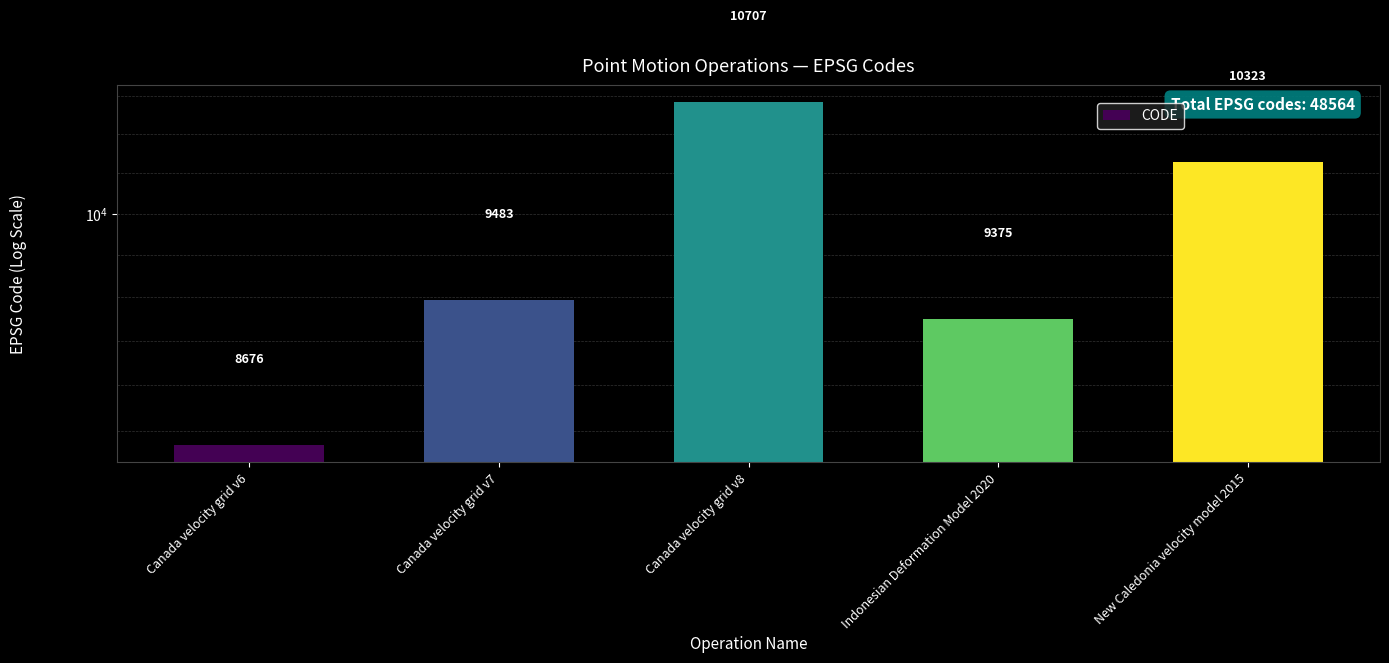

What is the difference between the maximum and minimum values?

2031